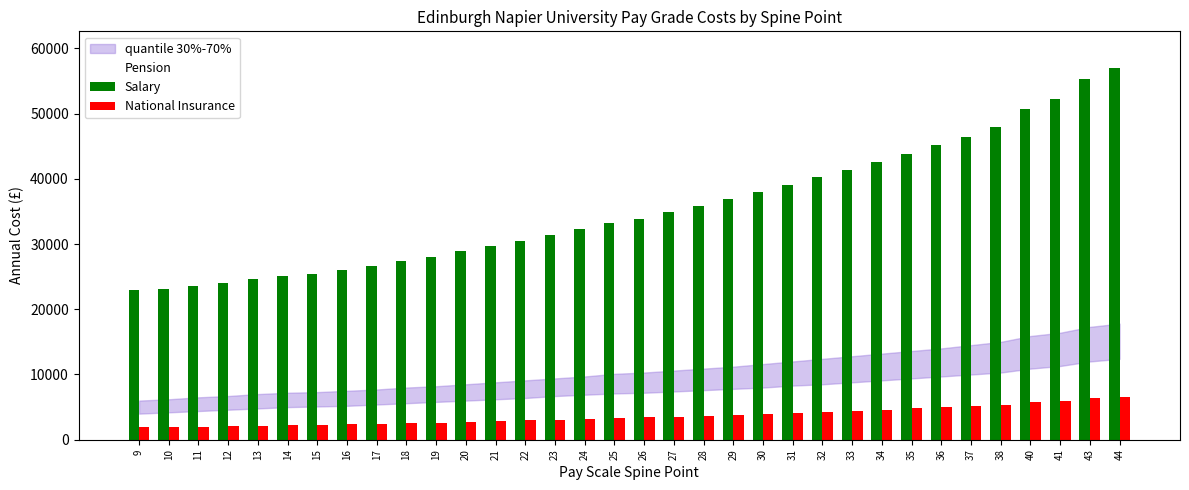

Which series has the widest spread of values?

Salary